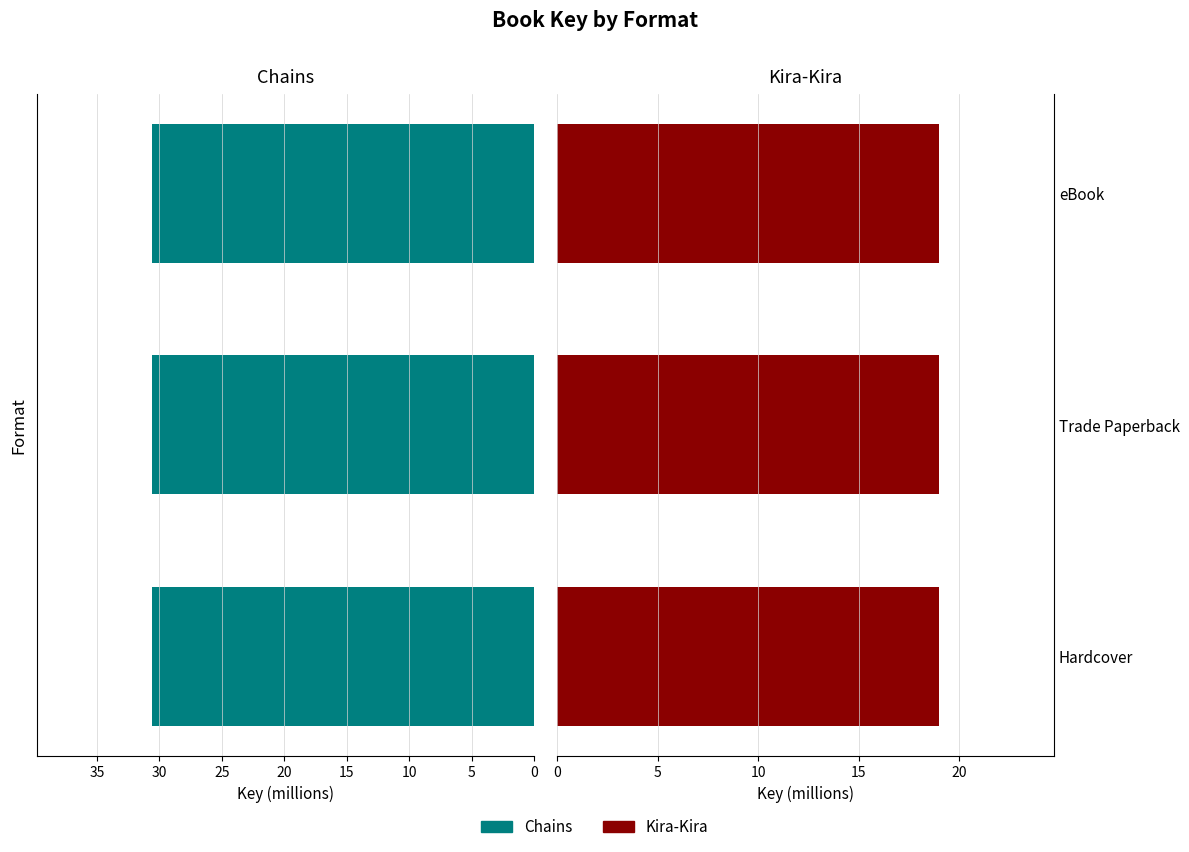

Reading right to left, what are all the values shown in this chart?

Chains: eBook=30585656	Trade Paperback=30585656	Hardcover=30585656
Kira-Kira: eBook=19010668	Trade Paperback=19010668	Hardcover=19010668